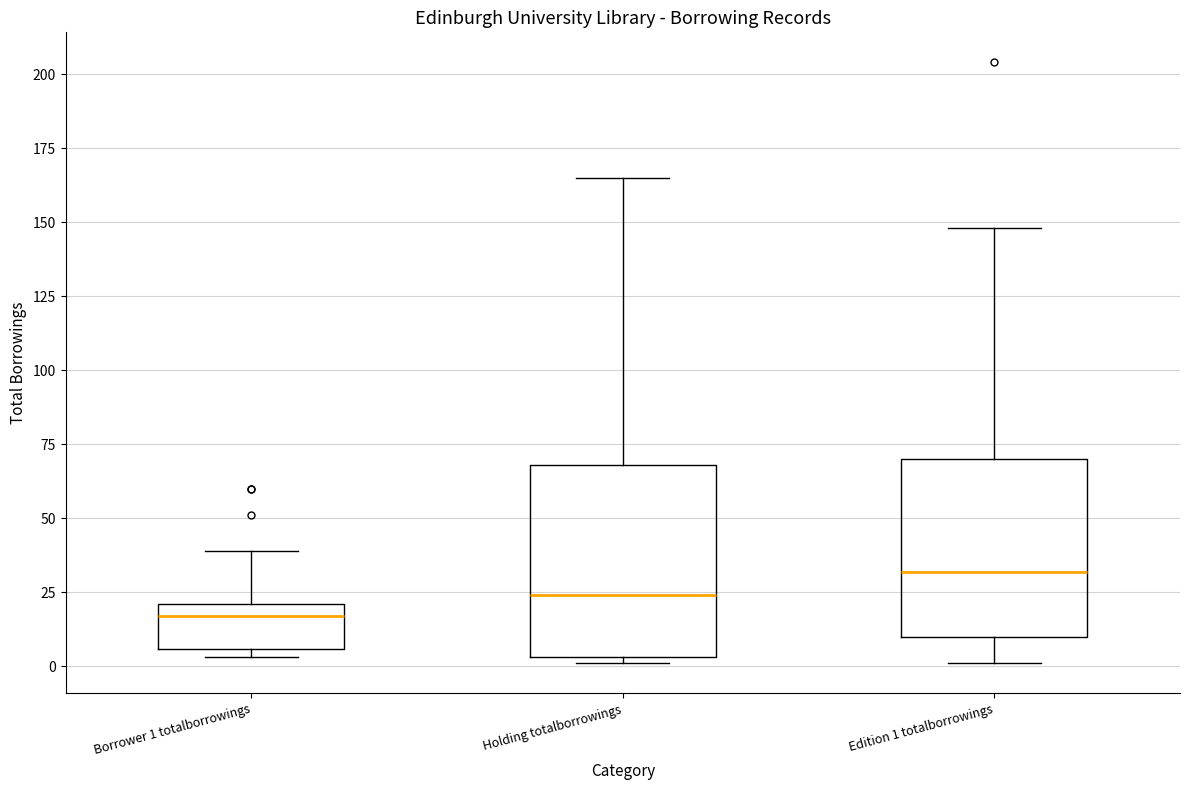

Where is the lower edge of the box for Borrower 1 totalborrowings on the y-axis? The values are not printed on the chart, so give them approximately, as read against the axis.

5